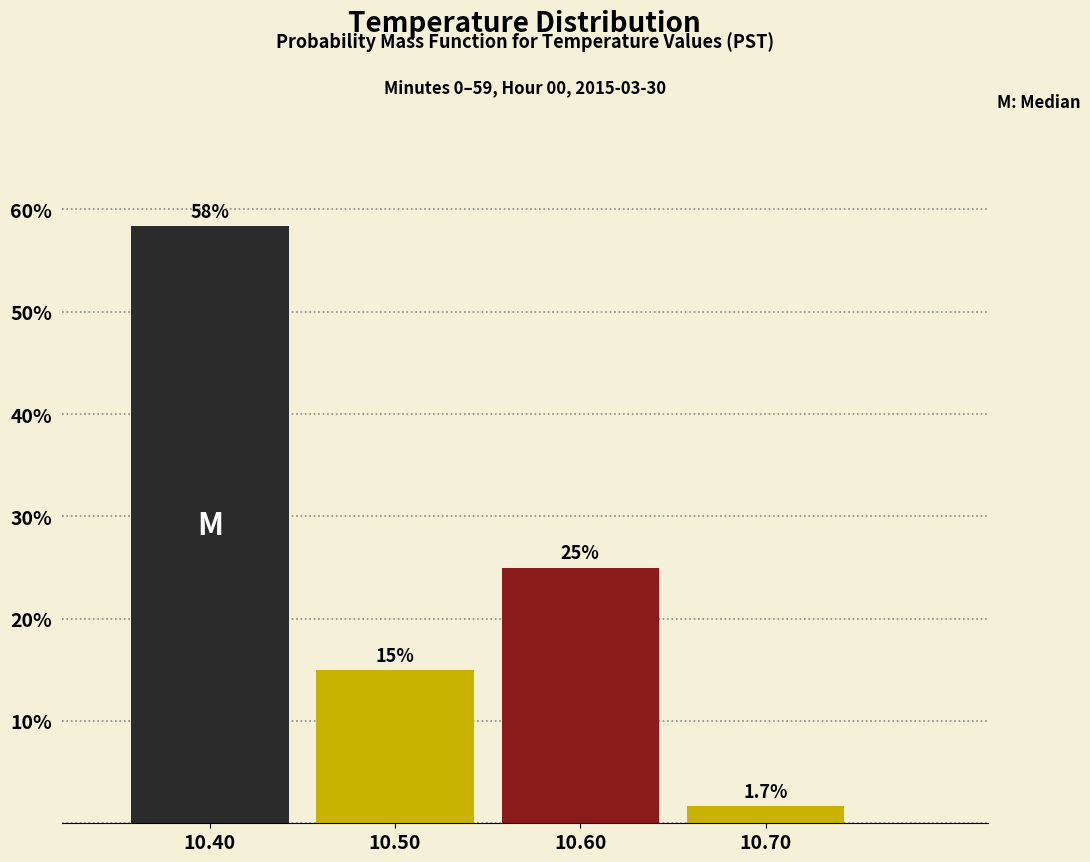

Reading left to right, extract all data points from this chart.

58.3	15.0	25.0	1.7